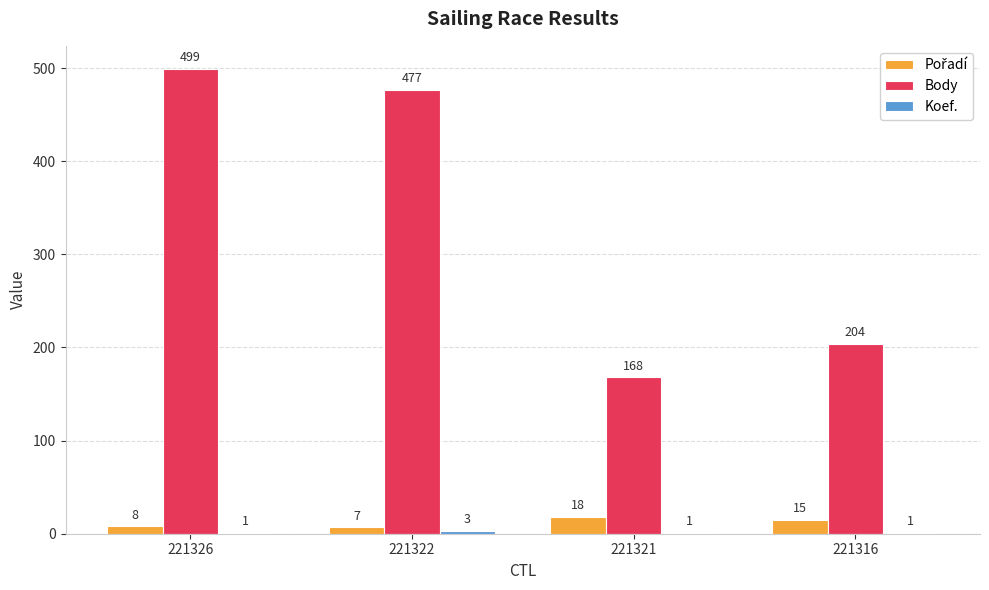

What is the sum of all Body values?

1348